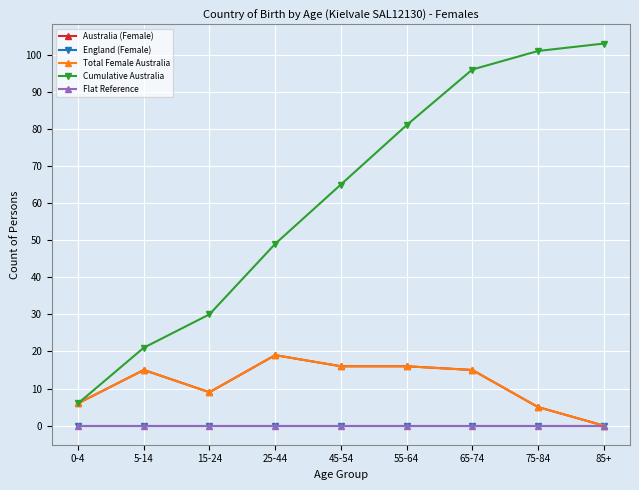

What is the label of the 4th point from the left?

25-44